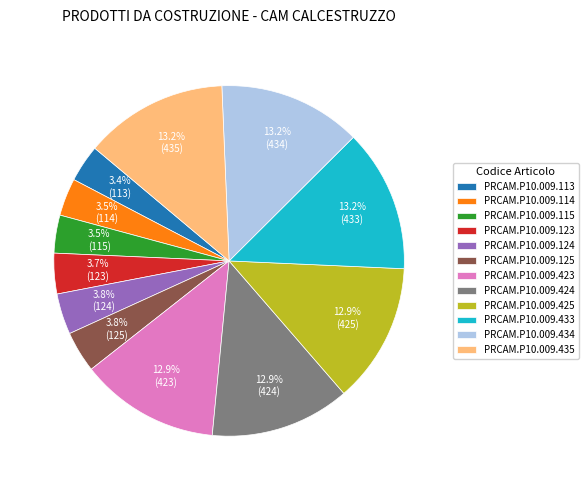

To the nearest percent, what portion does PRCAM.P10.009.434 represent?

13%